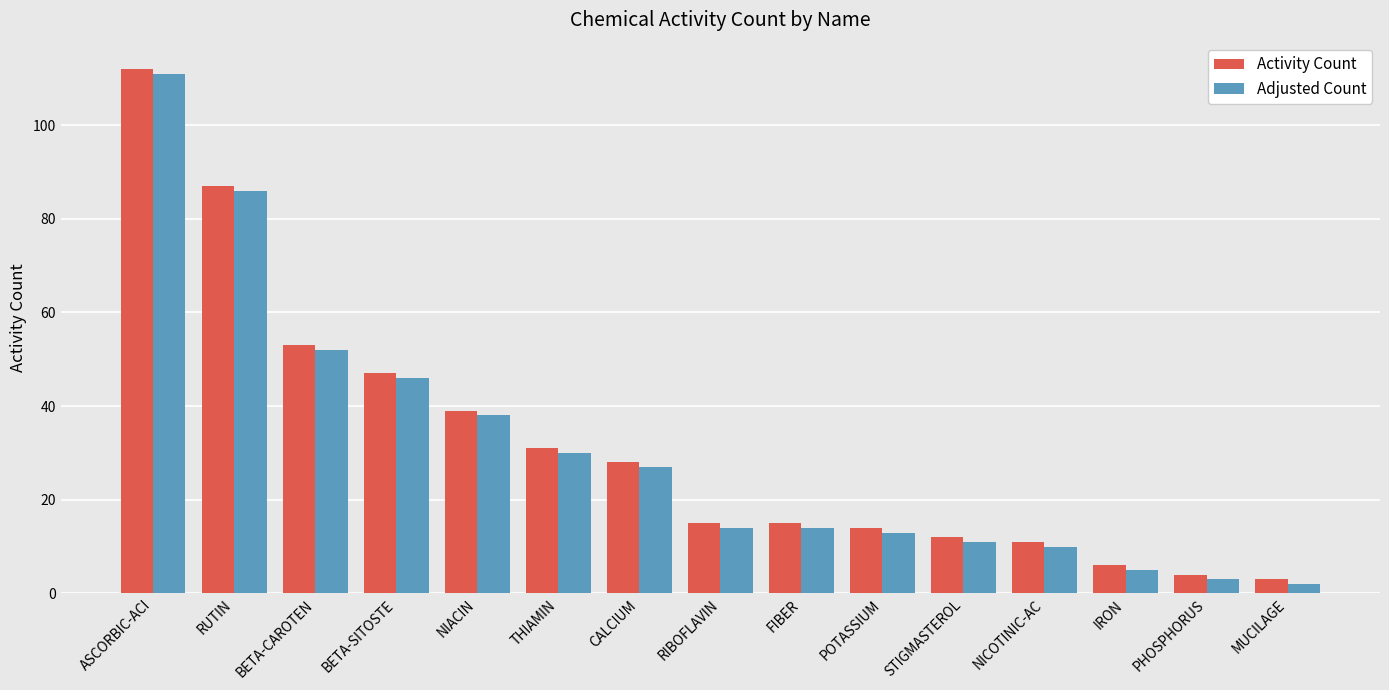

What is the value of the Adjusted Count bar at the 12th from the left?

10